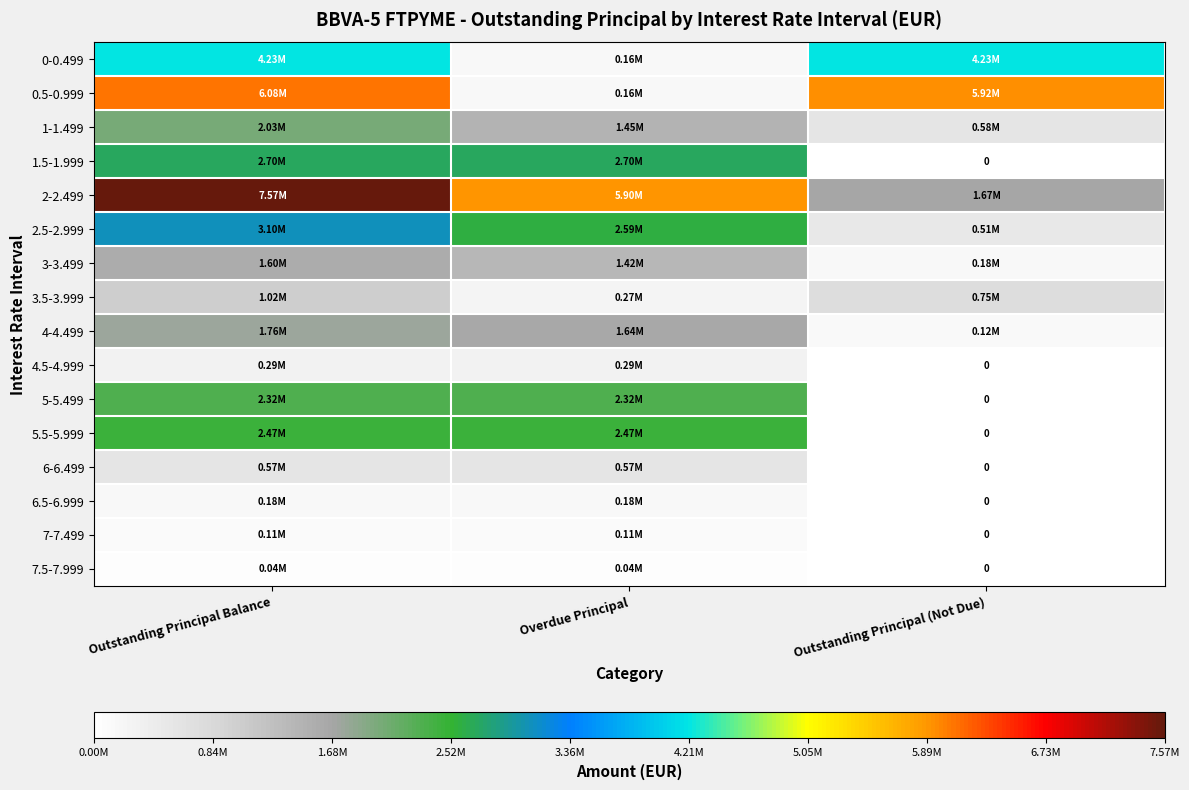

What is the approximate value of 0-0.499 at Outstanding Principal (Not Due)?

4228206.9